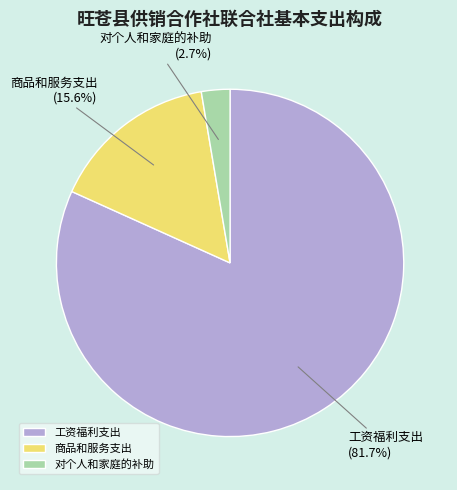

To the nearest percent, what is the difference between the largest and smallest slice percentages?

79%